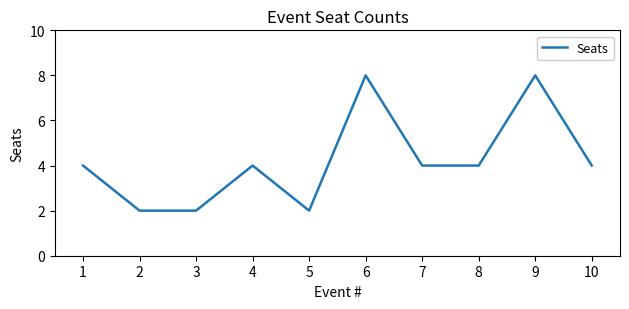

Approximately how many times larger is the value at 4 compared to 3?

2.0